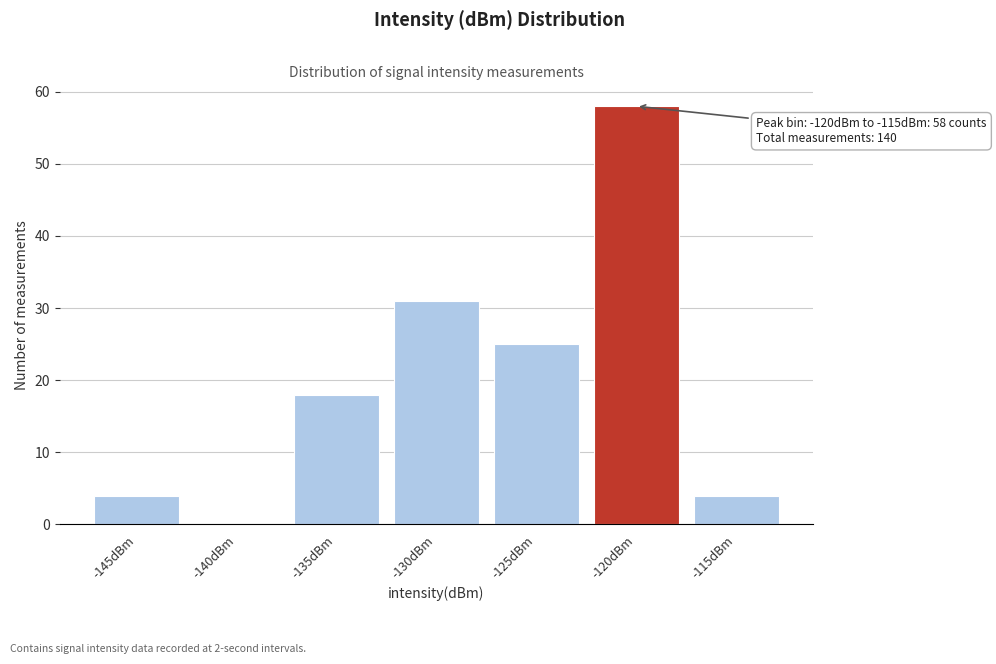

Reading left to right, list all the values displayed in this chart.

-145dBm=4	-140dBm=0	-135dBm=18	-130dBm=31	-125dBm=25	-120dBm=58	-115dBm=4